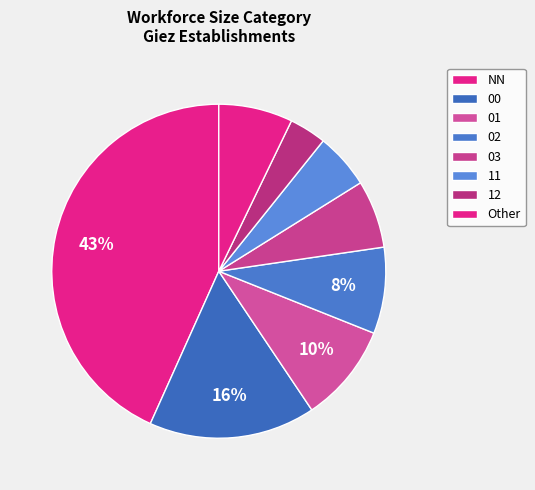

How many segments does this pie chart have?

8